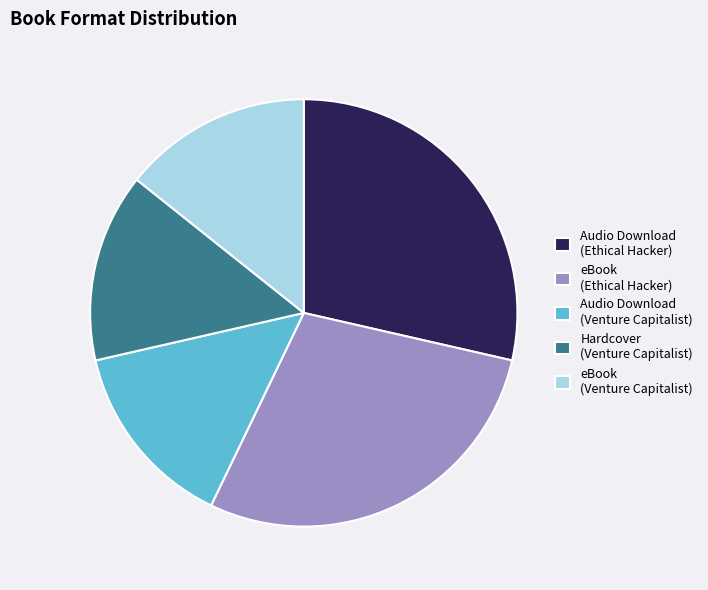

Does any single category account for the majority?

No